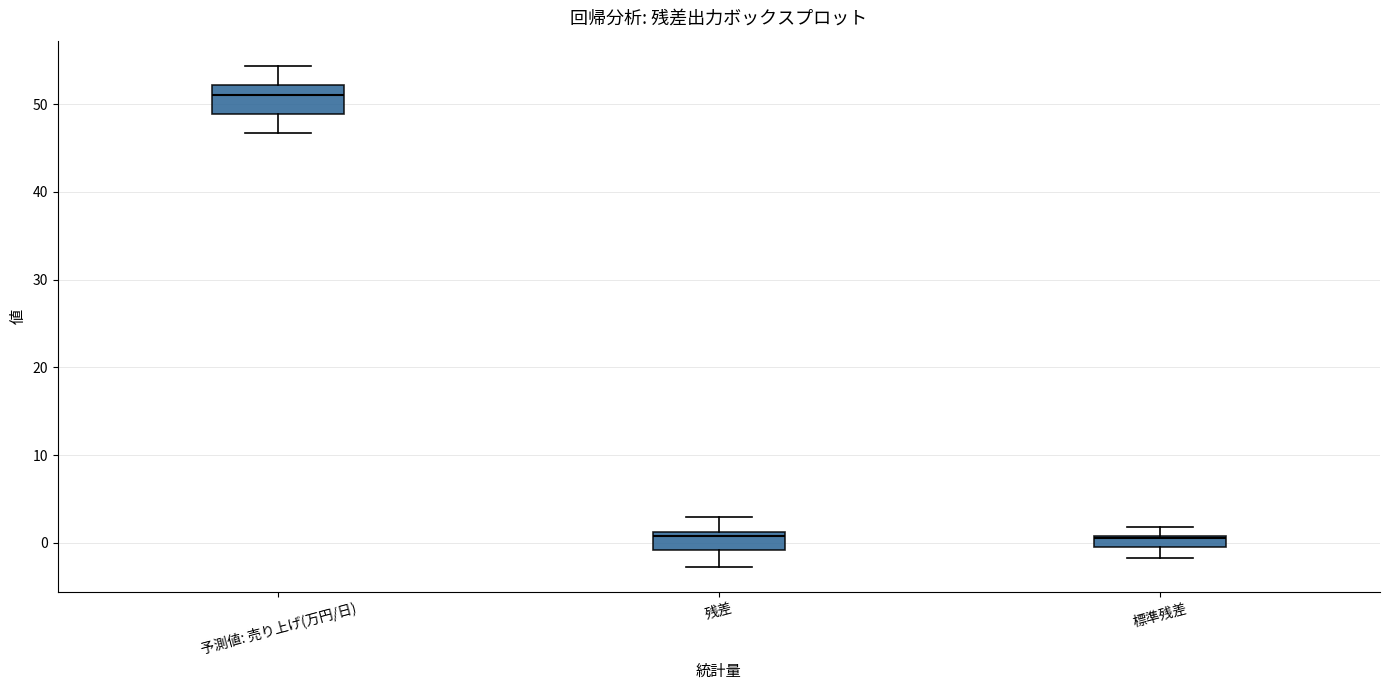

Which box is the tallest, from its lower edge to its upper edge?

予測値: 売り上げ(万円/日)